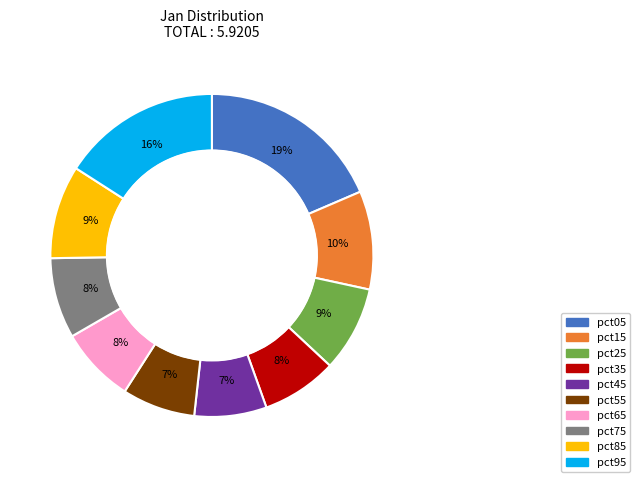

Do pct85 and pct35 together represent more than half of the pie?

No